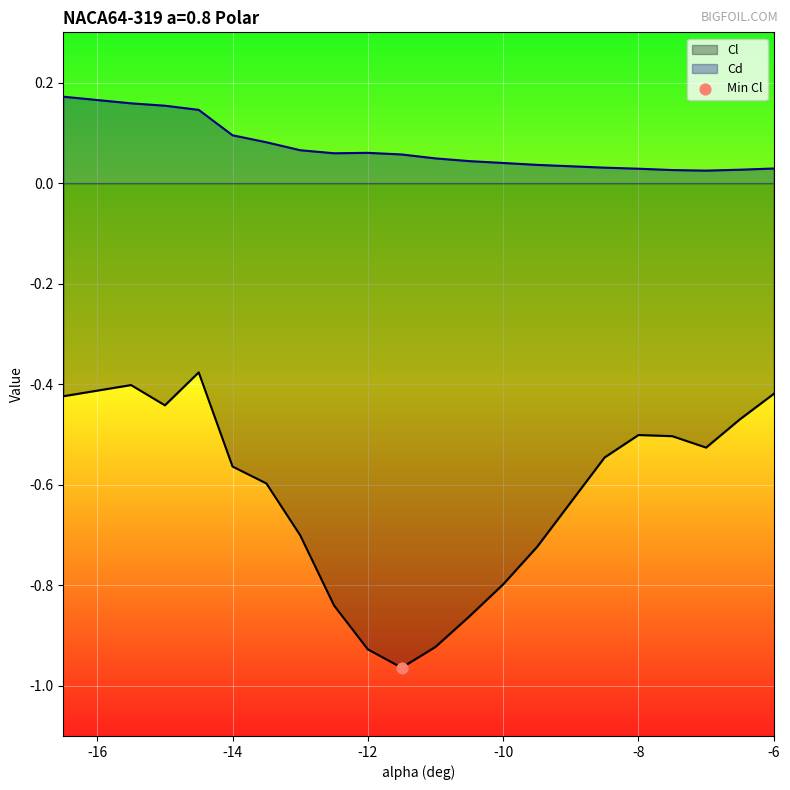

What is the total value across all series at -13.0?

-0.6